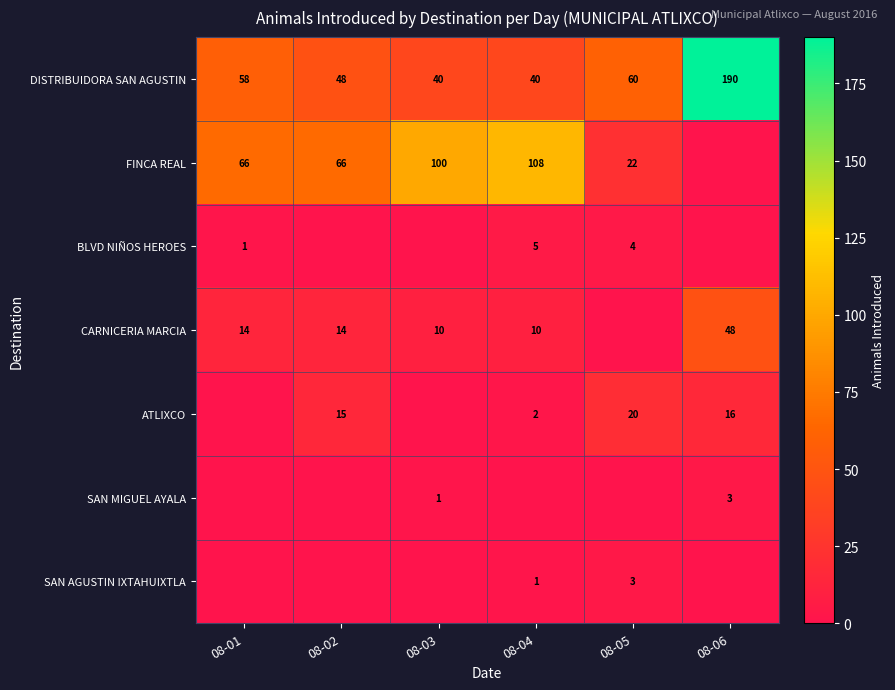

At how many categories does at least one series exceed 107?

2